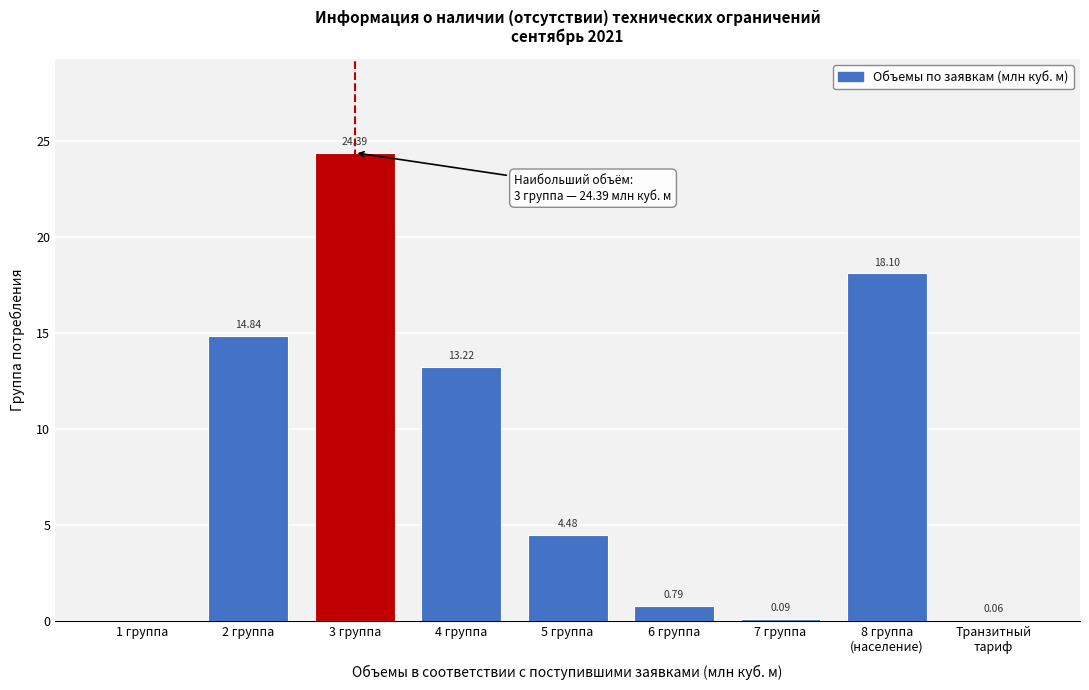

Between 7 группа and 2 группа, which is larger?

2 группа